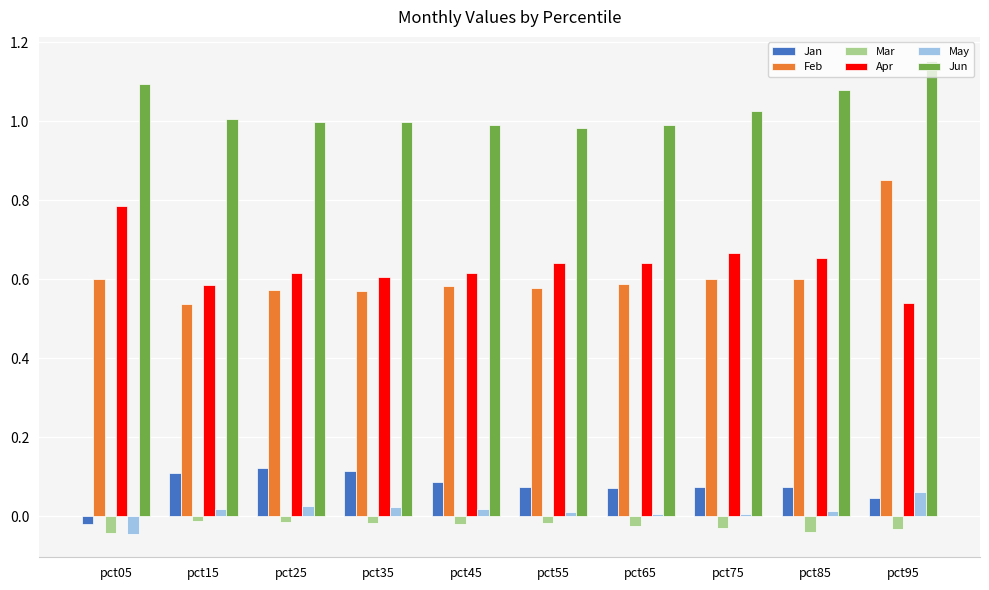

Does the chart contain any negative values?

Yes